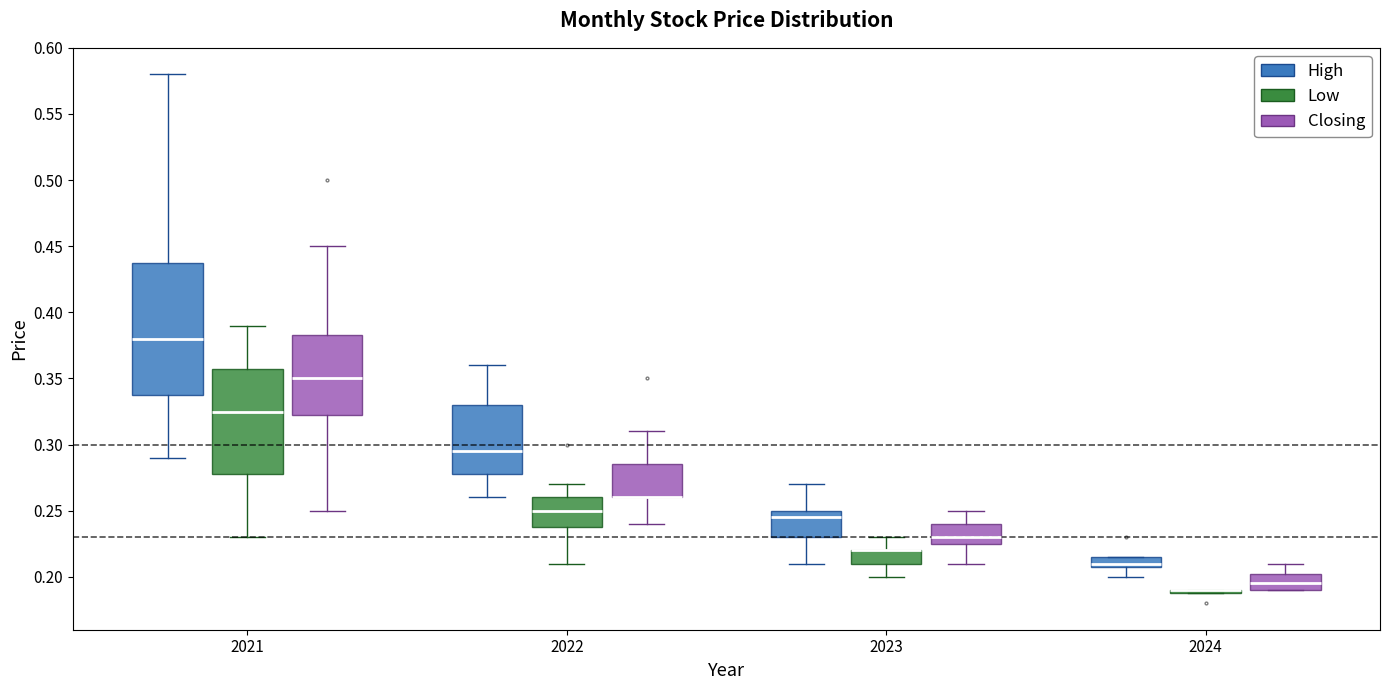

Which box is the tallest, from its lower edge to its upper edge?

2021 (High)